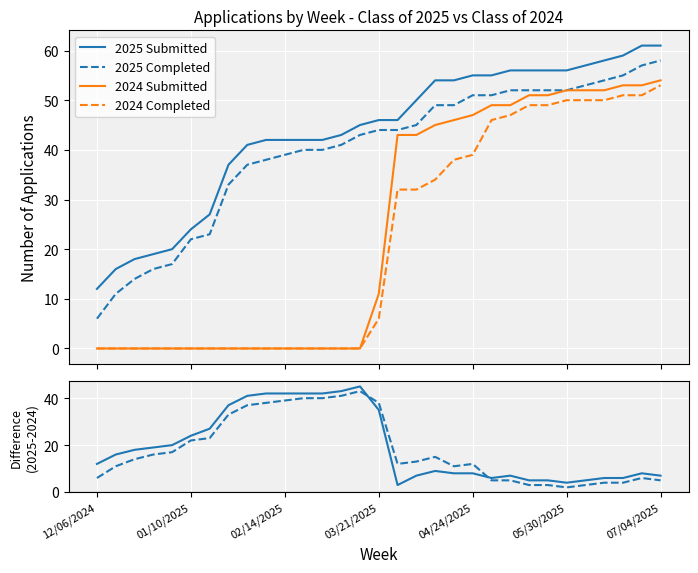

What is the difference between the maximum and minimum values in the Submitted diff series?

42